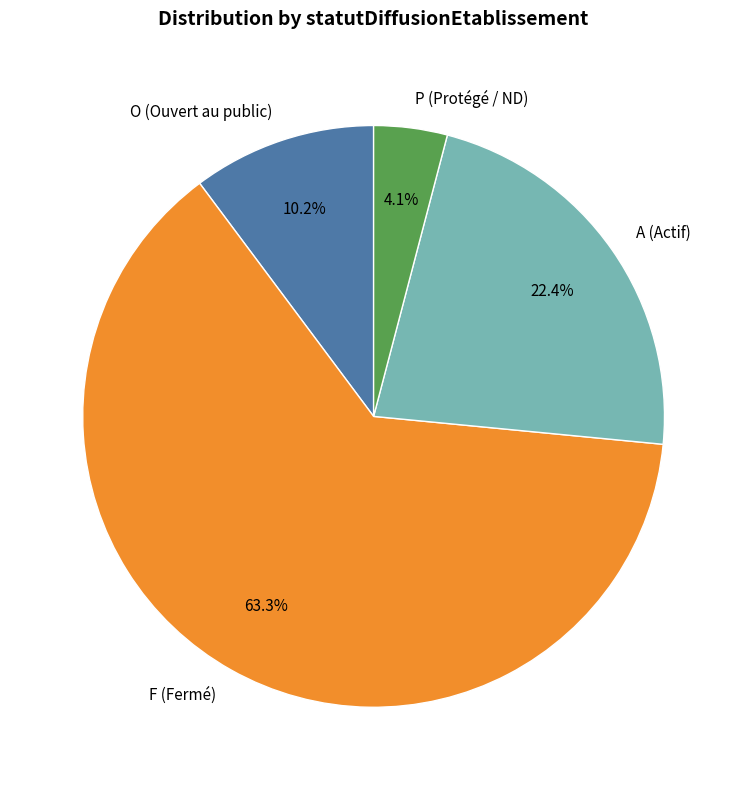

What is the total percentage of P and A?

26.5%